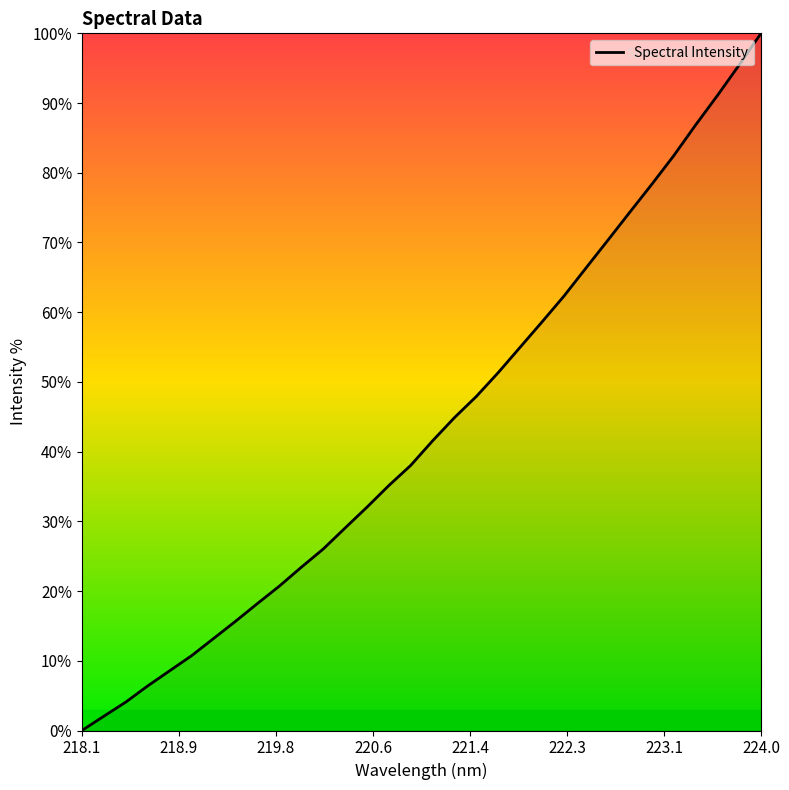

What is the greatest value displayed?

100.0